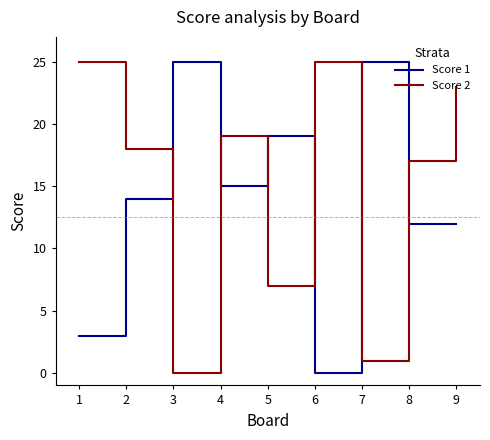

What is the total value across all series at 4?

34